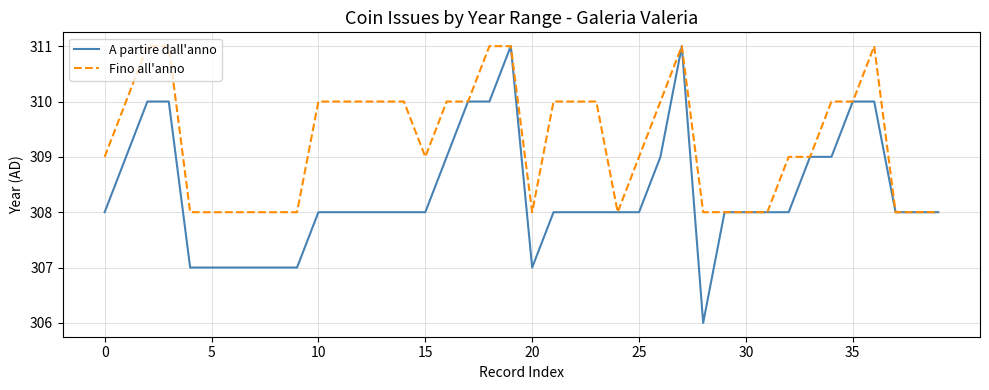

Which series has the largest total across all categories?

Fino all'anno